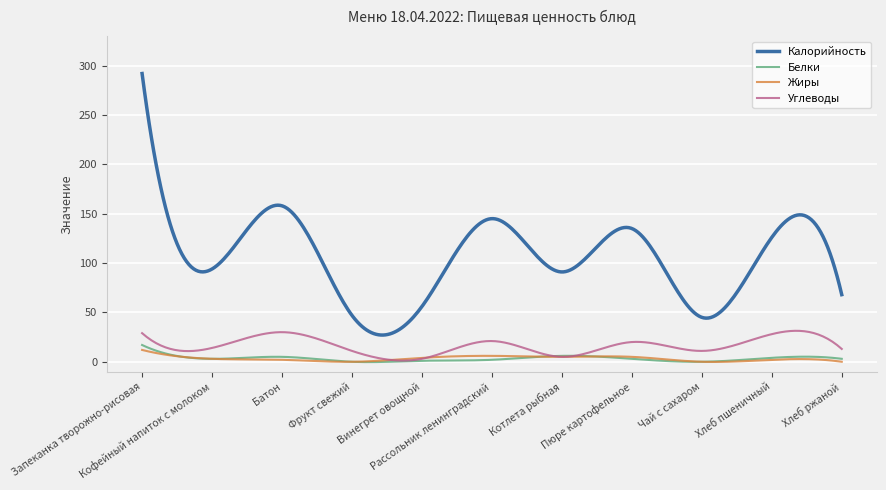

At how many categories does at least one series exceed 206?

6